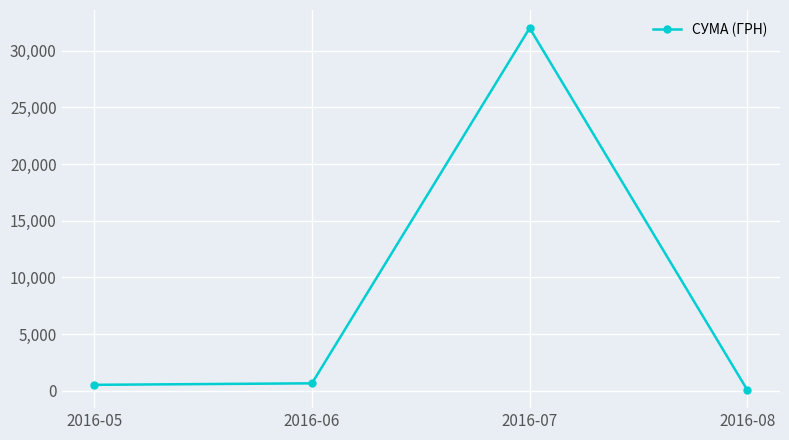

How many lines are shown in the chart?

1